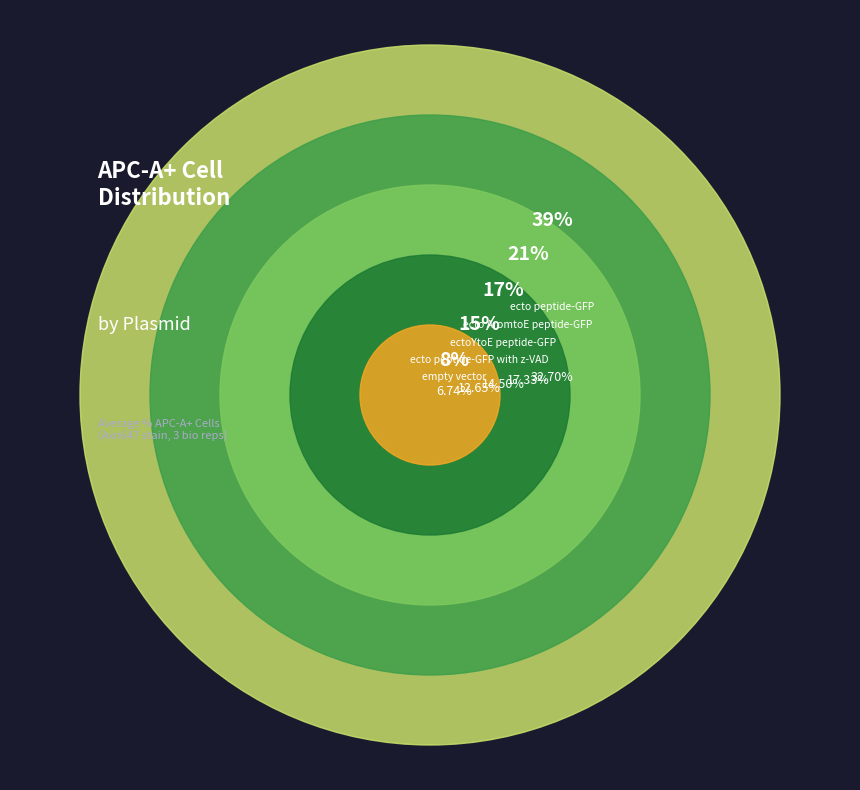

What is the ratio of the value at ectoYtoE peptide-GFP to the value at empty vector?

2.2